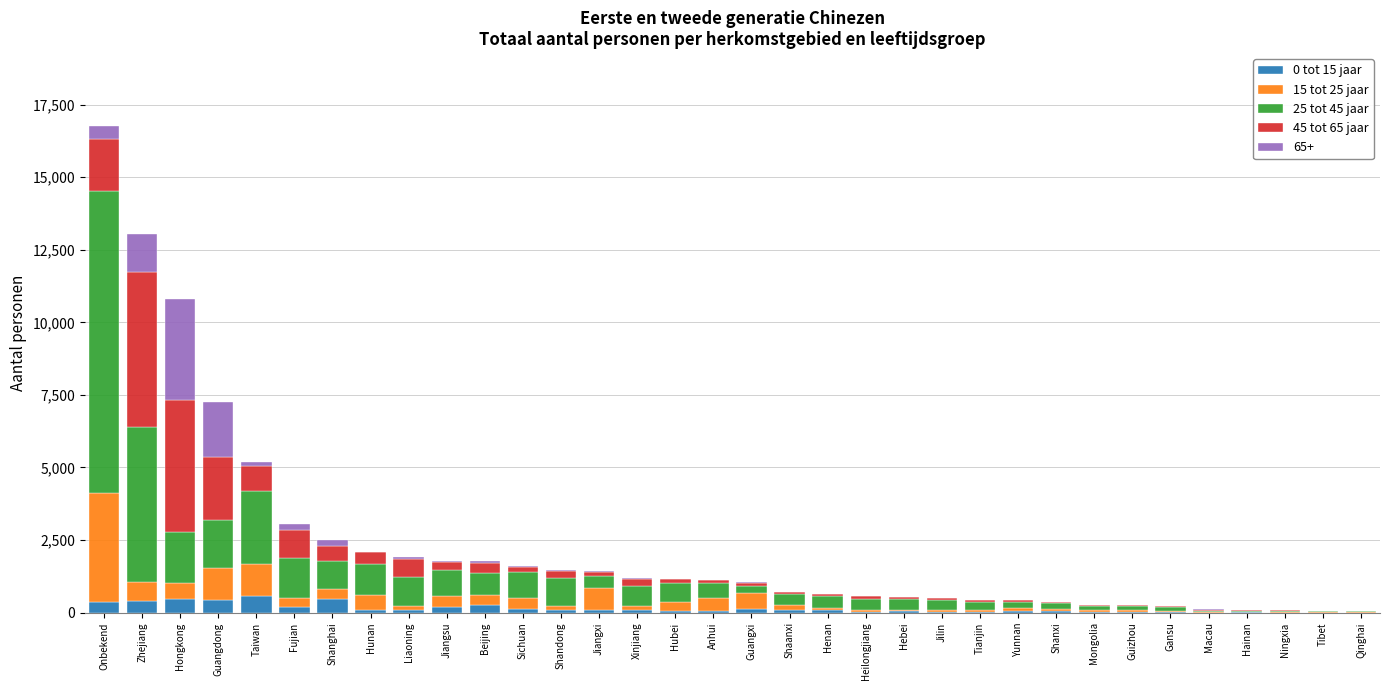

At which category is the sum across all series the highest?

Onbekend